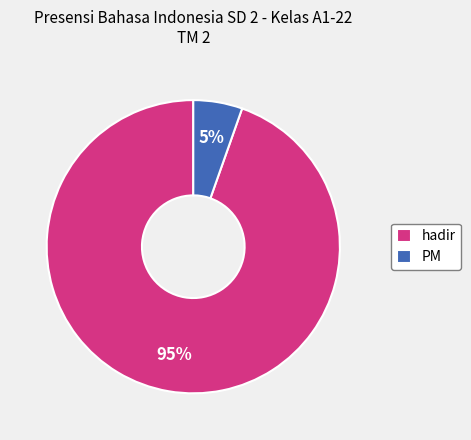

True or false: hadir accounts for 95% of the total.

True